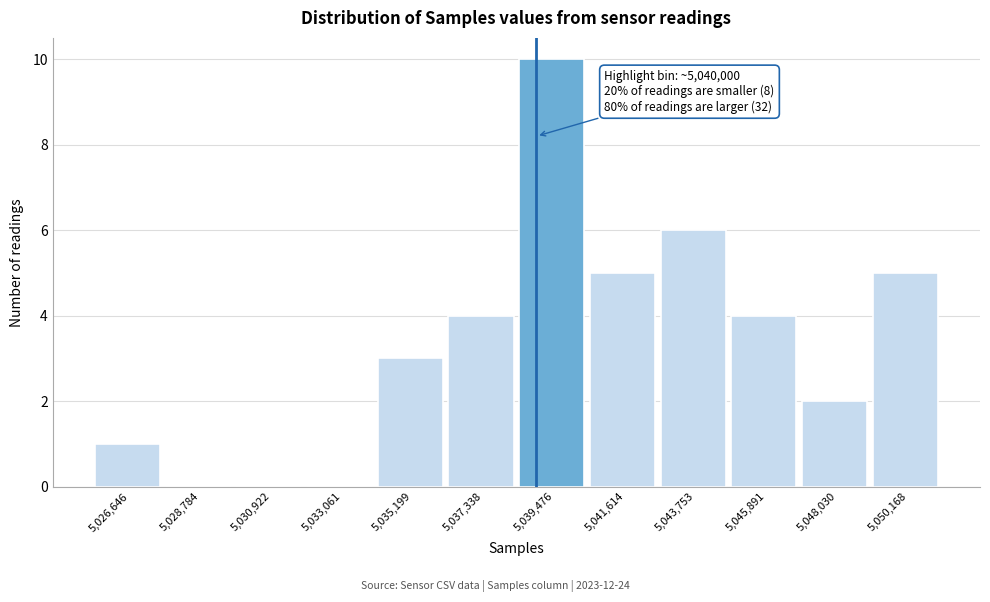

Reading left to right, list all the values displayed in this chart.

5,026,646=1	5,028,784=0	5,030,922=0	5,033,061=0	5,035,199=3	5,037,338=4	5,039,476=10	5,041,614=5	5,043,753=6	5,045,891=4	5,048,030=2	5,050,168=5